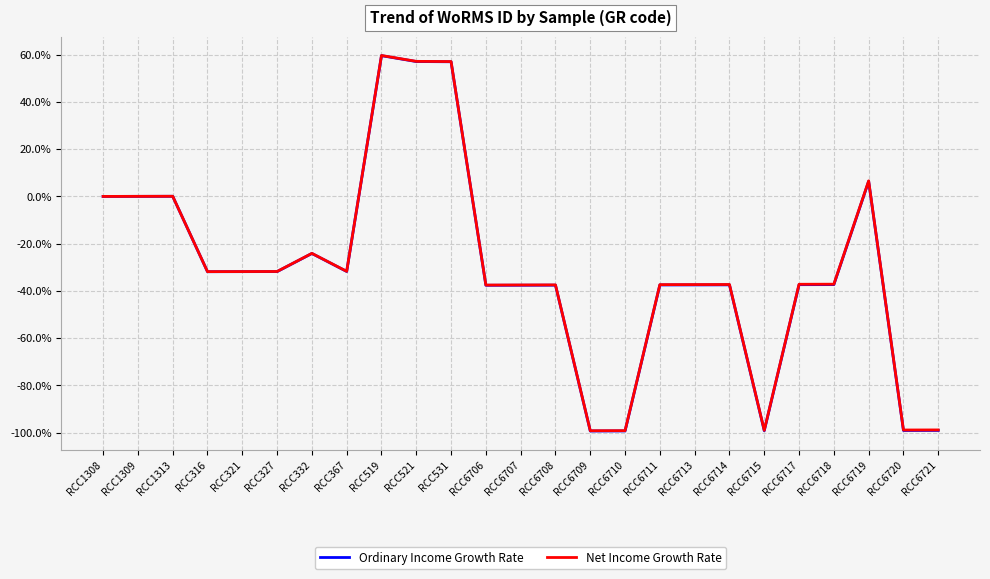

Reading left to right, what are all the values shown in this chart?

Ordinary Income Growth Rate: 0.0	0.0	0.1	-31.9	-31.8	-31.8	-24.2	-31.8	59.6	57.1	57.0	-37.6	-37.6	-37.6	-99.3	-99.3	-37.5	-37.5	-37.4	-99.2	-37.4	-37.3	6.4	-99.1	-99.1
Net Income Growth Rate: 0.0	0.0	0.1	-31.8	-31.8	-31.8	-24.1	-31.7	59.7	57.2	57.1	-37.5	-37.5	-37.5	-99.2	-99.2	-37.3	-37.3	-37.3	-99.0	-37.2	-37.2	6.6	-98.9	-98.8